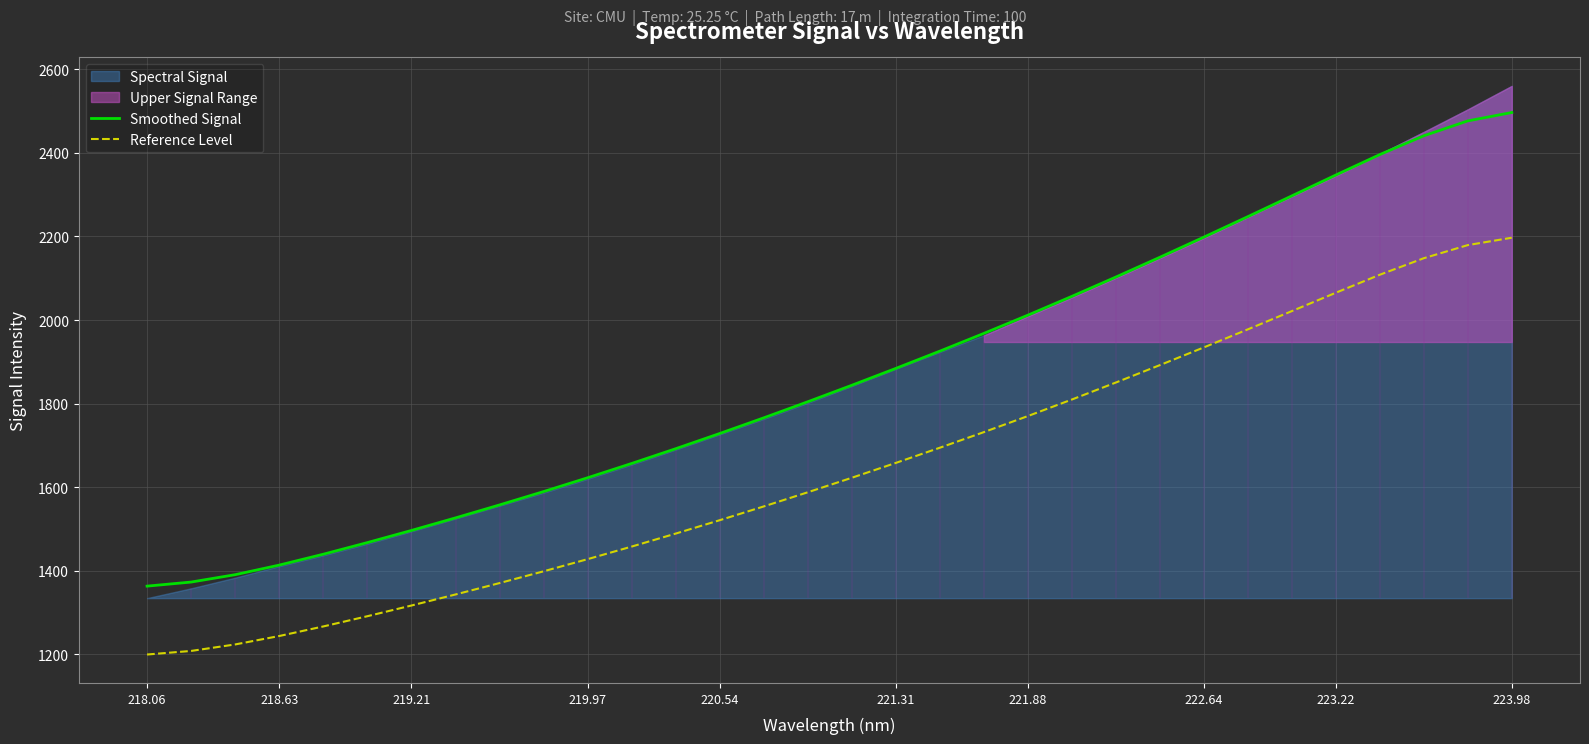

How many lines are shown in the chart?

2